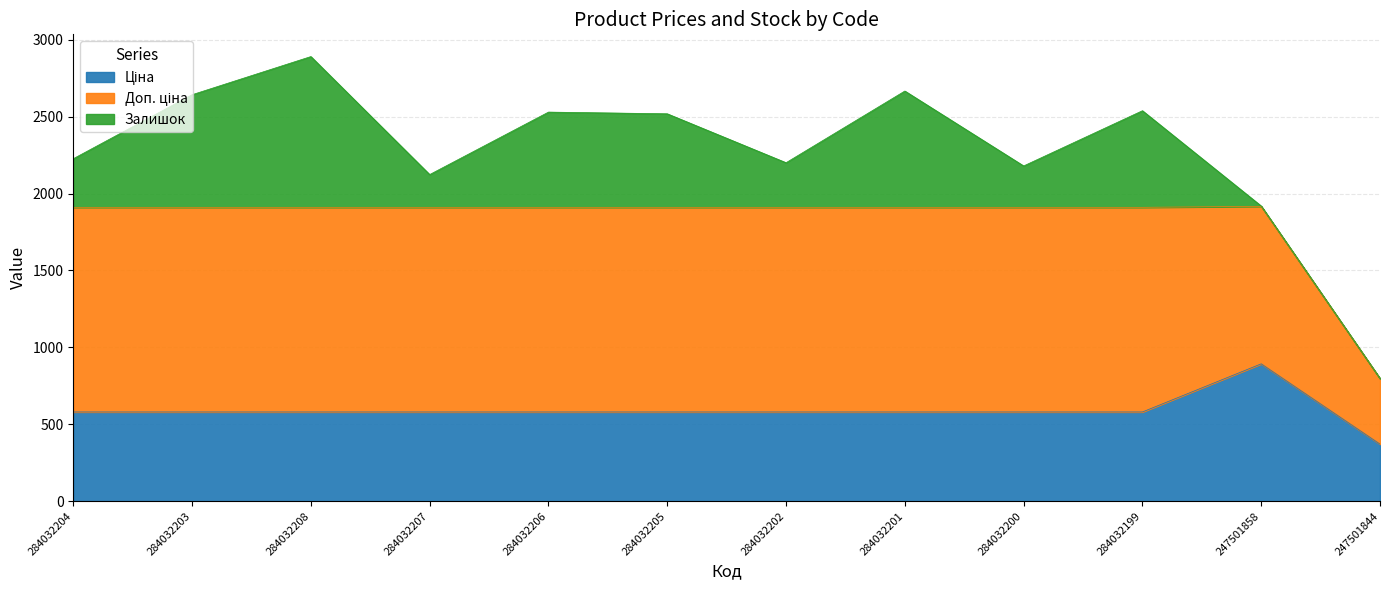

True or false: Доп. ціна has a value of 1330.3 at 284032202.

True